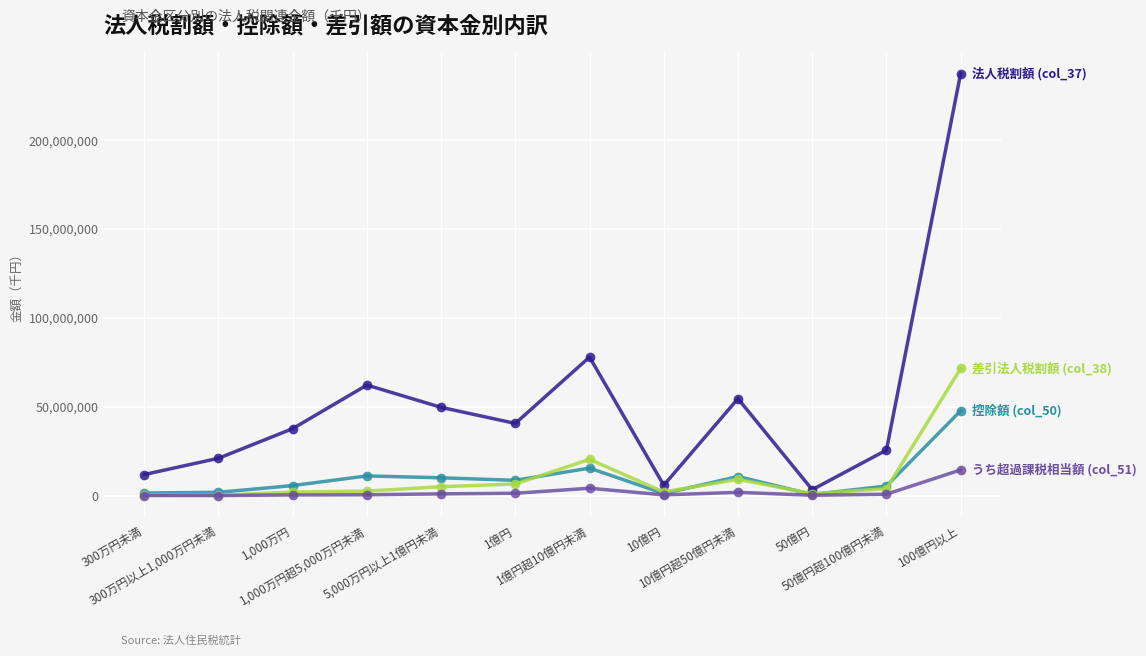

What is the maximum value shown in the chart?

237505566